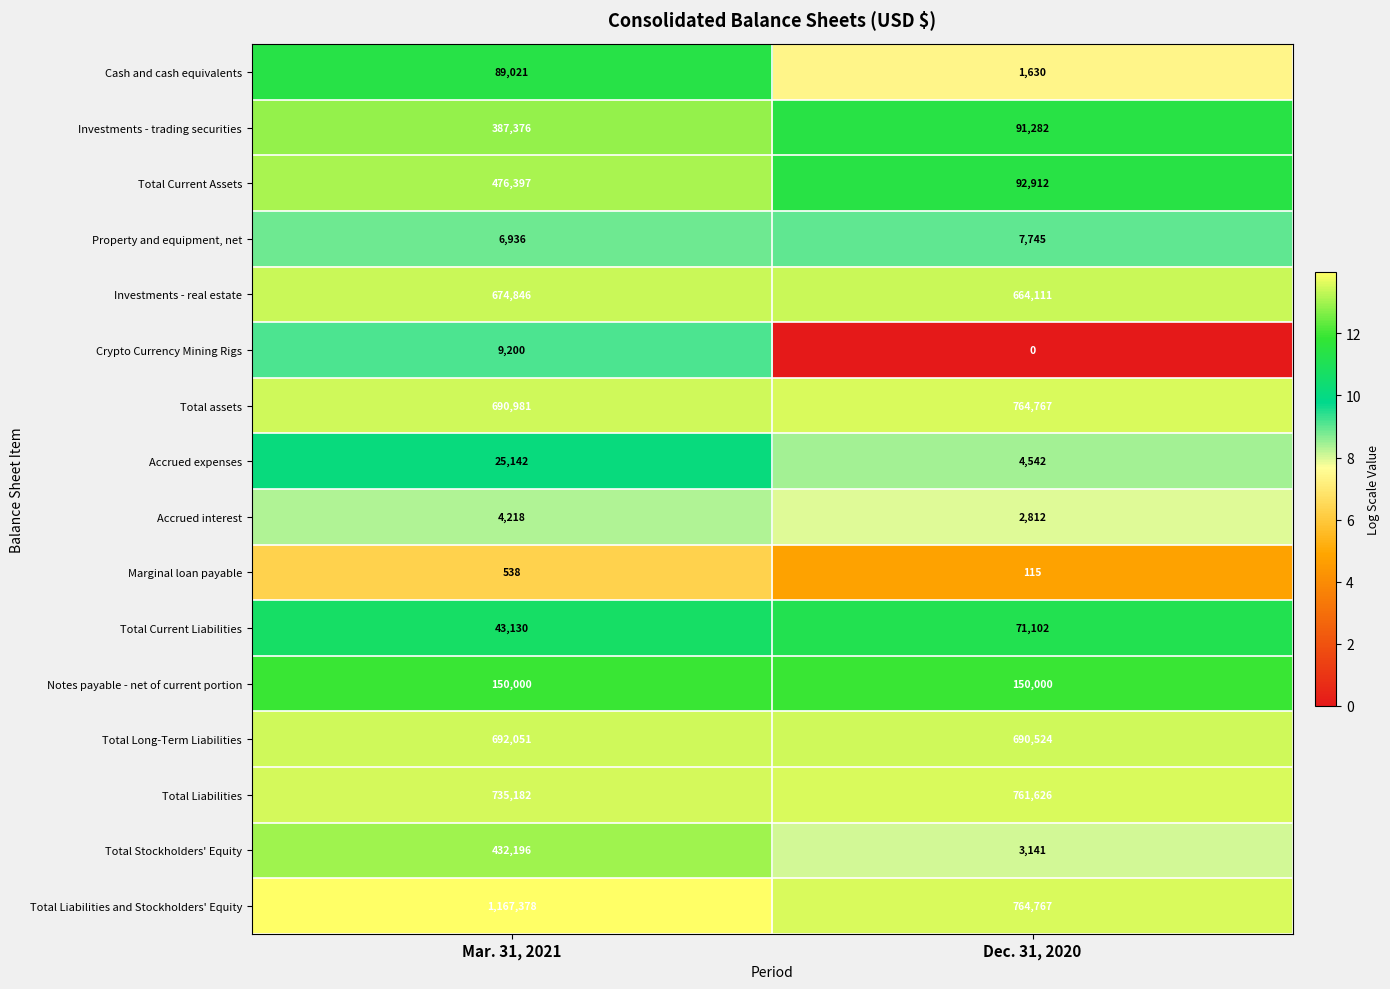

What is the difference between the Total Long-Term Liabilities values at Dec. 31, 2020 and Mar. 31, 2021?

1527